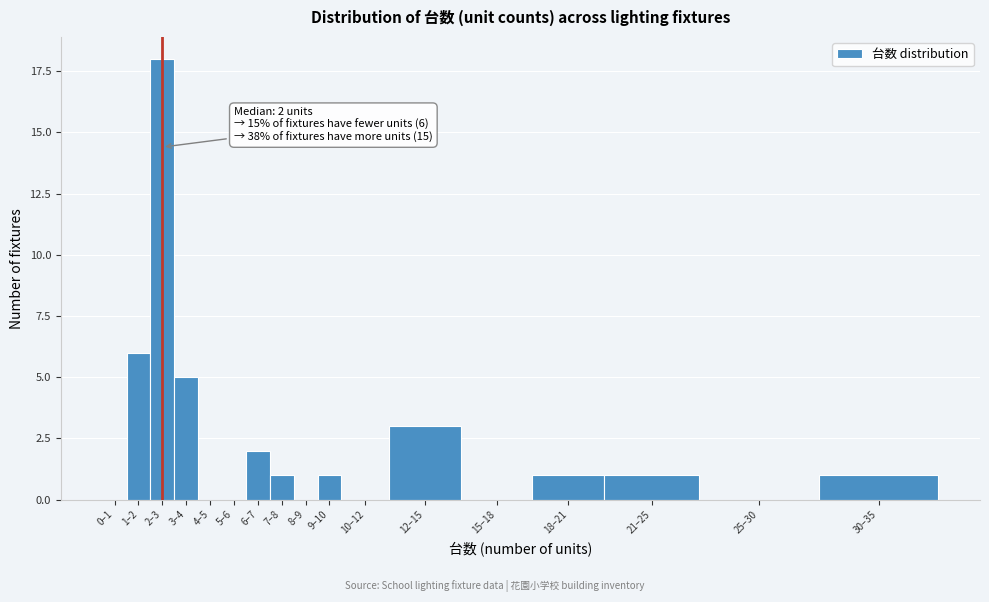

Reading left to right, what are all the values shown in this chart?

0–1=0	1–2=6	2–3=18	3–4=5	4–5=0	5–6=0	6–7=2	7–8=1	8–9=0	9–10=1	10–12=0	12–15=3	15–18=0	18–21=1	21–25=1	25–30=0	30–35=1